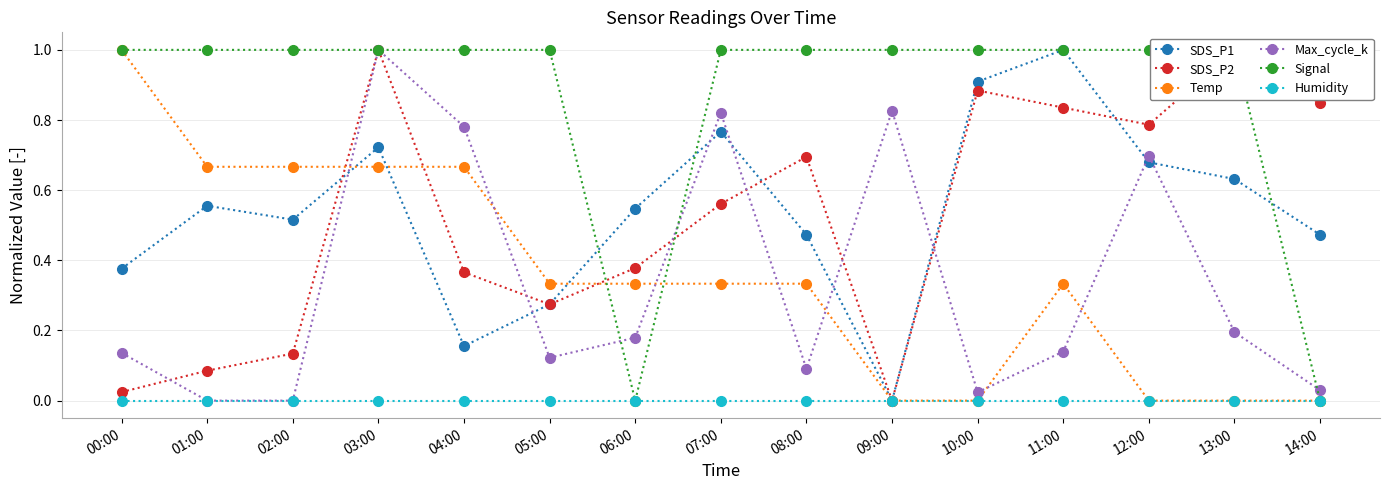

True or false: SDS_P2 and Humidity cross at least once.

False